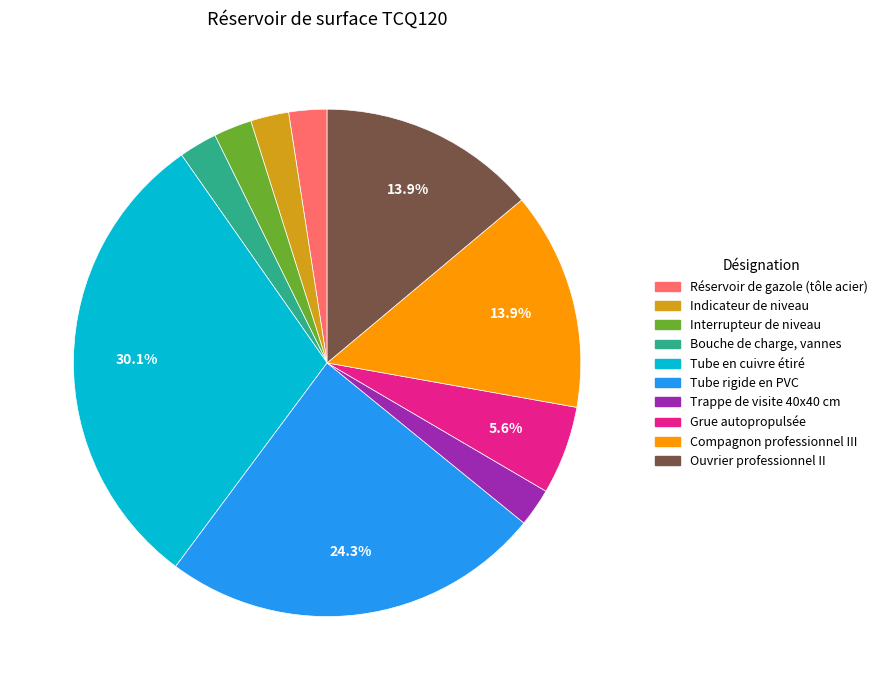

To the nearest percent, what is the difference between the largest and smallest slice percentages?

28%